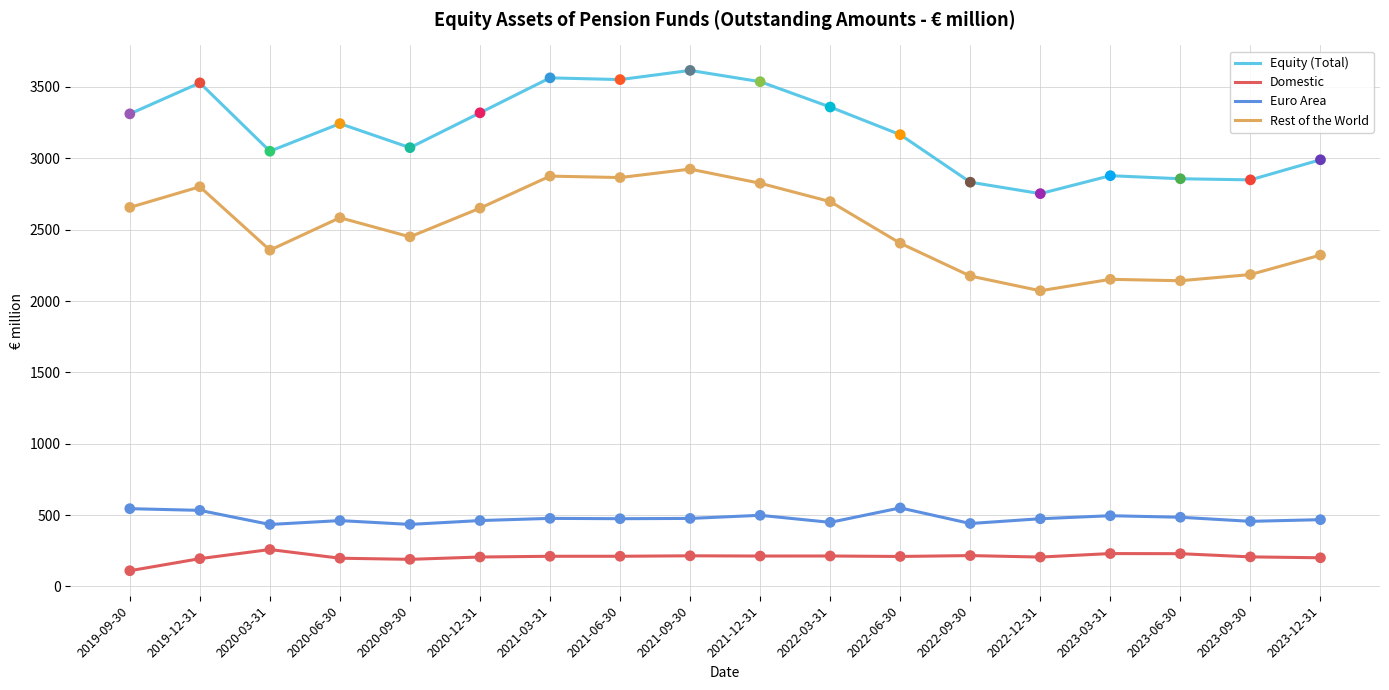

At how many categories does at least one series exceed 1629?

18